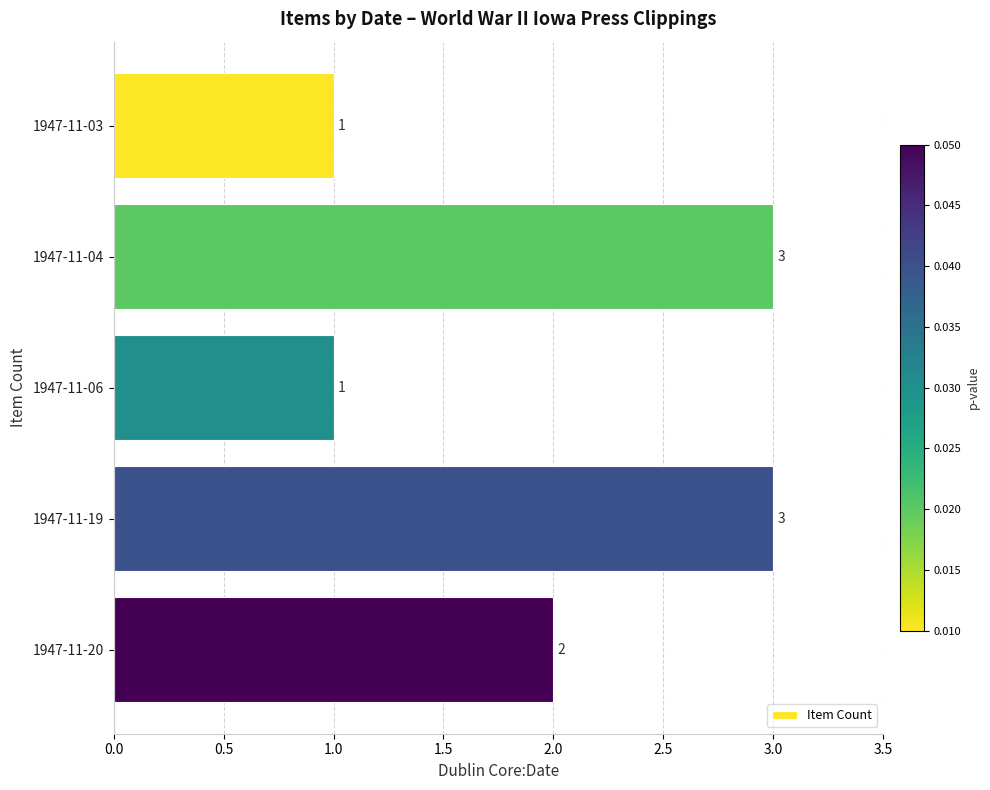

How many data points are less than 2?

2